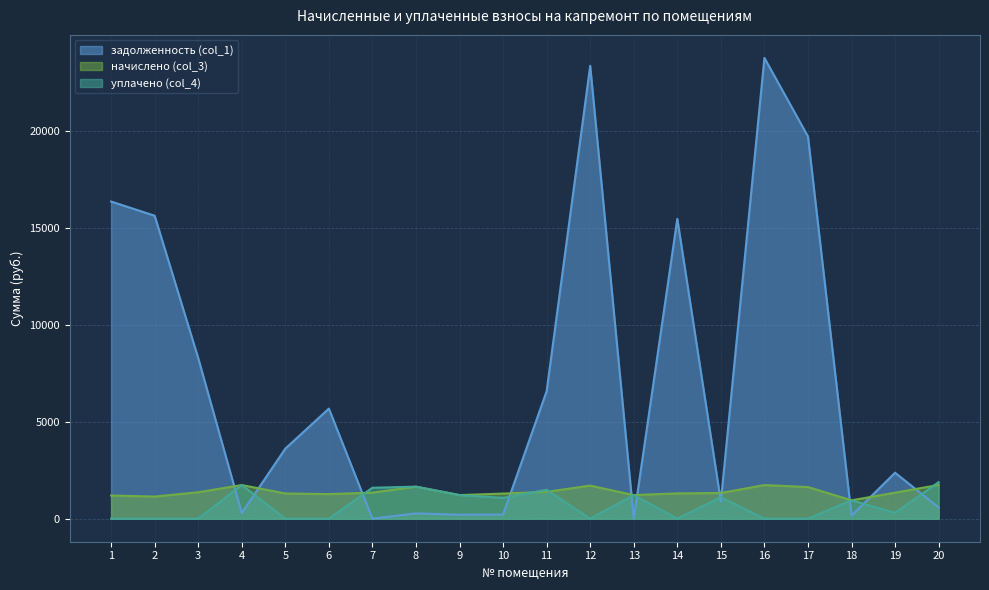

How many interior local peaks does the начислено (col_3) series have?

4